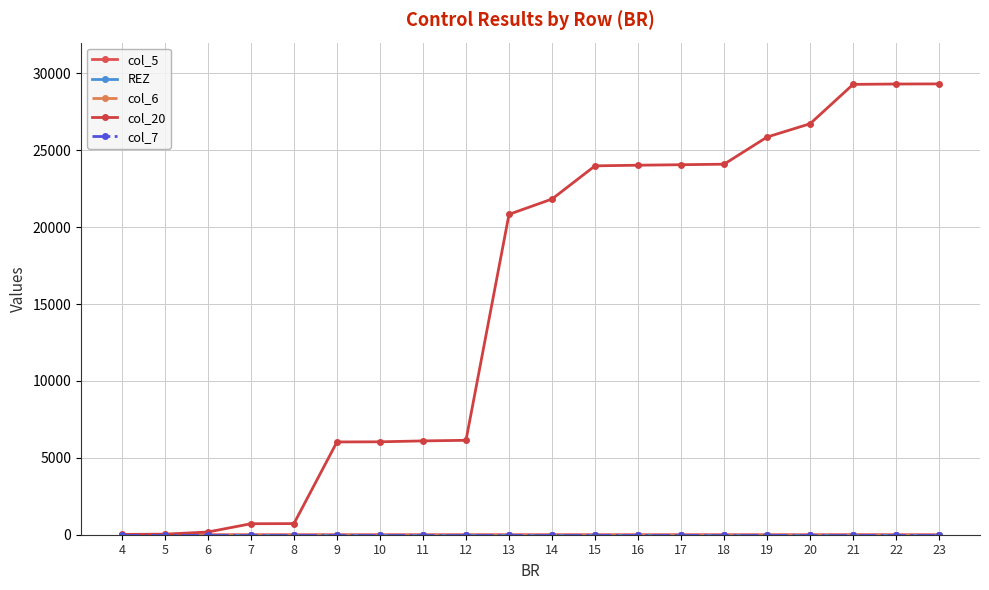

Rank the series at 6 from highest to lowest value.

col_20, col_5, REZ, col_6, col_7